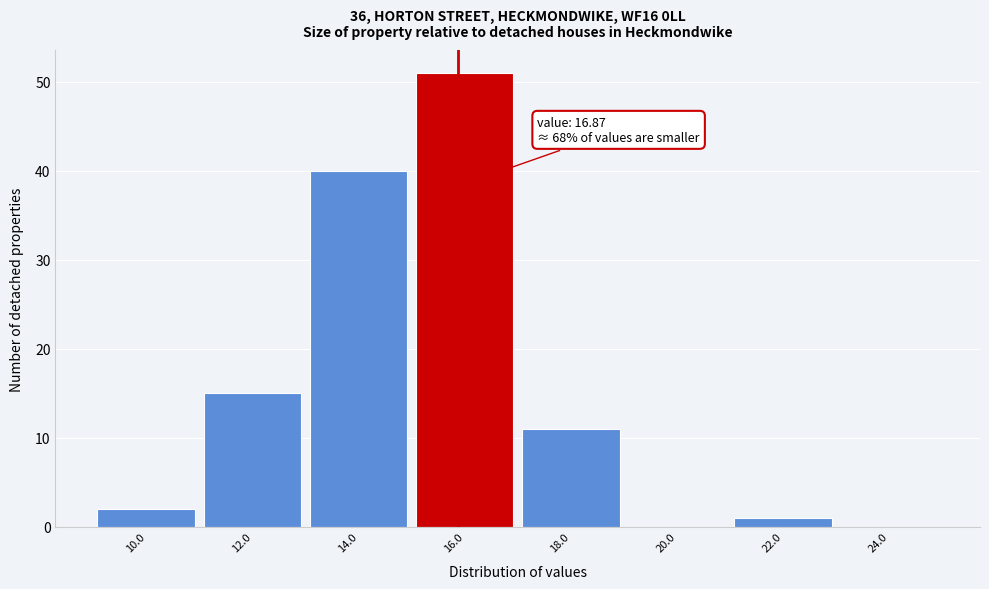

Reading left to right, list all the values displayed in this chart.

10.0=2	12.0=15	14.0=40	16.0=51	18.0=11	20.0=0	22.0=1	24.0=0